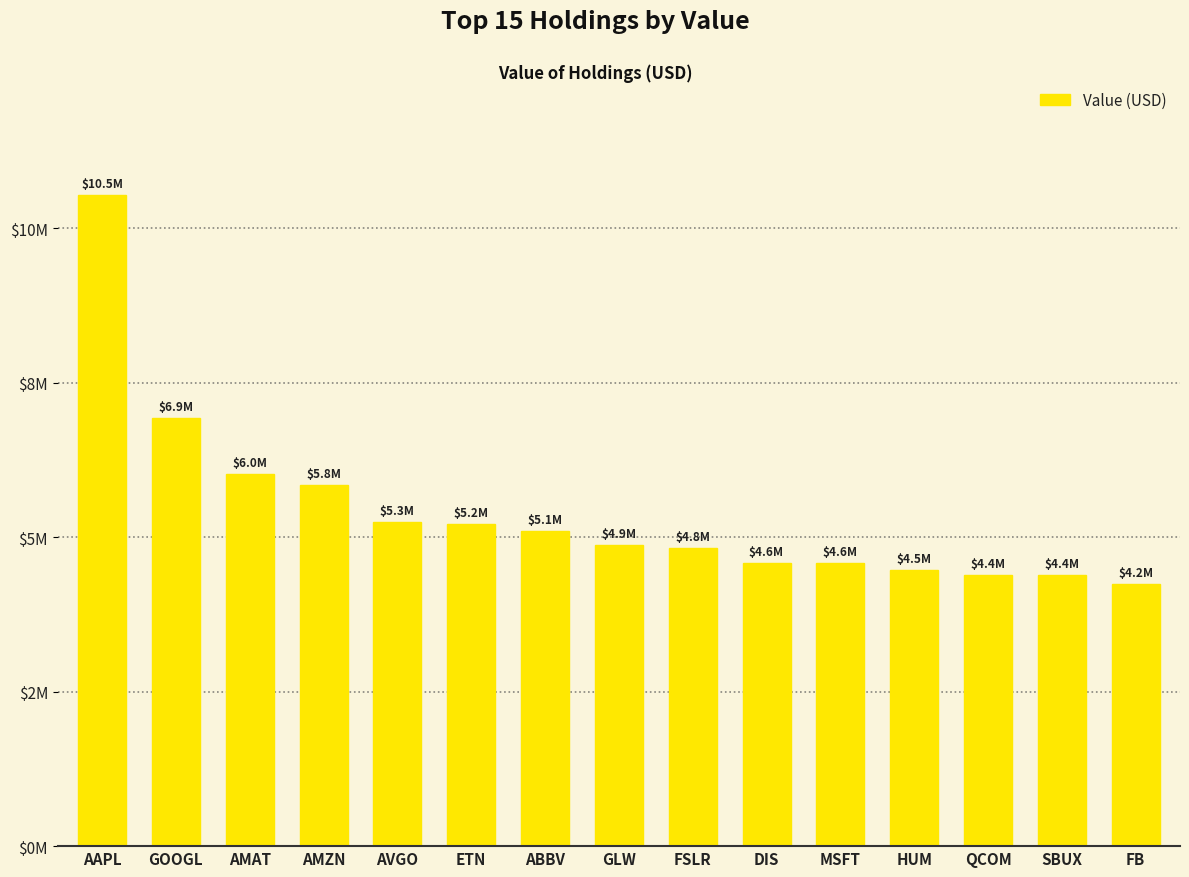

Reading right to left, what are all the values shown in this chart?

FB=4249185	SBUX=4384949	QCOM=4394499	HUM=4470709	MSFT=4584600	DIS=4588958	FSLR=4826325	GLW=4872697	ABBV=5104174	ETN=5214213	AVGO=5252586	AMZN=5845698	AMAT=6016069	GOOGL=6921903	AAPL=10532857